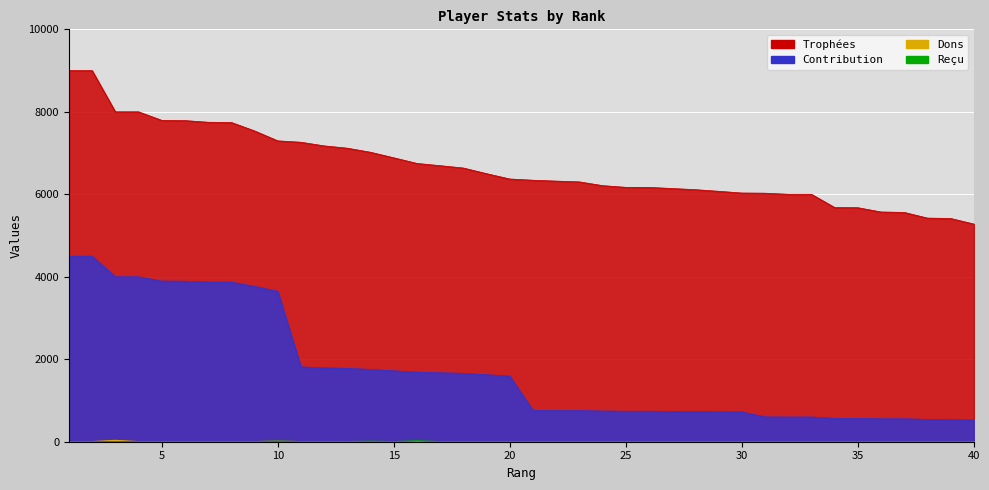

Reading right to left, extract all data points from this chart.

Trophées: 5279	5414	5423	5561	5571	5675	5680	6000	6000	6027	6031	6073	6112	6140	6167	6169	6210	6301	6320	6341	6371	6500	6637	6694	6748	6885	7019	7118	7174	7262	7296	7537	7742	7747	7787	7793	8000	8000	9000	9000
Contribution: 527	541	542	556	557	567	568	600	600	602	723	728	733	736	740	740	745	756	758	760	1592	1625	1659	1673	1687	1721	1754	1779	1793	1815	3648	3768	3871	3873	3893	3896	4000	4000	4500	4500
Dons: 0	0	0	0	0	0	0	0	0	0	0	0	0	0	0	0	0	0	0	0	0	0	0	0	0	0	0	0	0	0	10	0	0	0	0	0	0	30	0	0
Reçu: 0	0	0	0	0	0	0	0	0	0	0	0	0	0	0	0	0	0	0	0	0	0	0	0	20	0	10	0	0	0	10	0	0	0	0	0	0	0	0	0